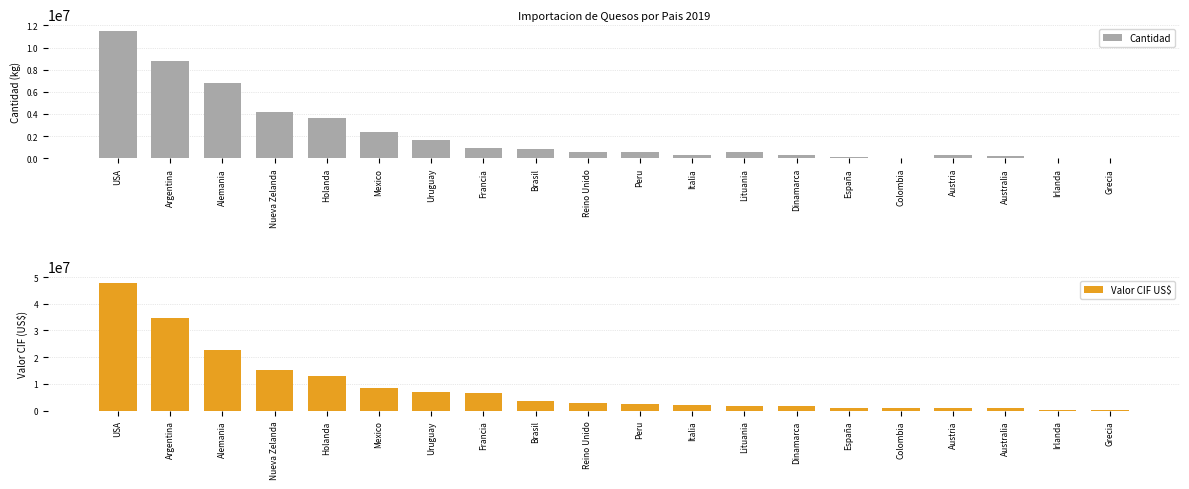

Between Lituania and Nueva Zelanda, which is larger?

Nueva Zelanda